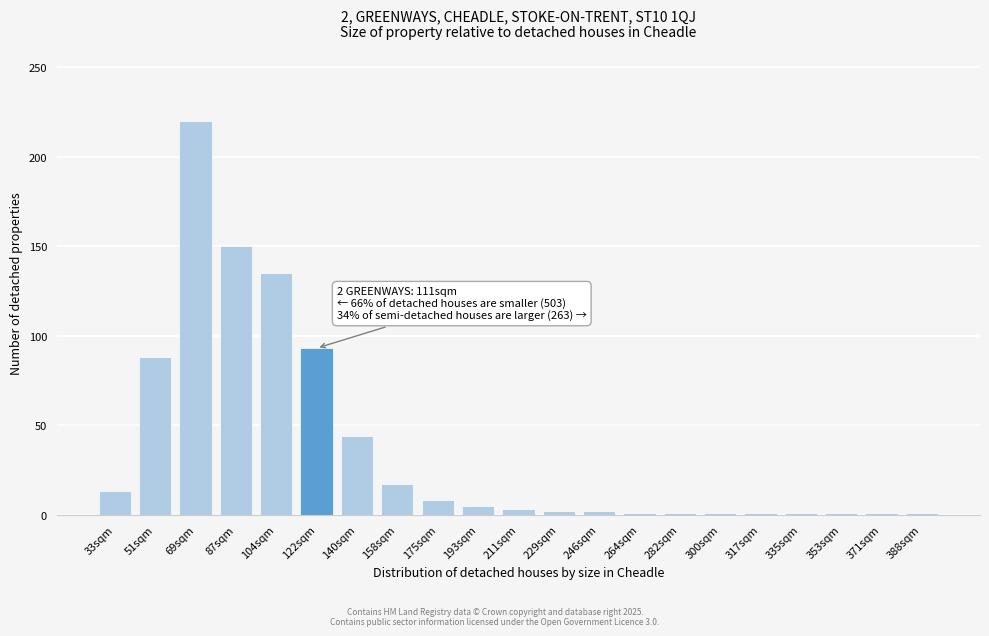

Between 175sqm and 158sqm, which is larger?

158sqm